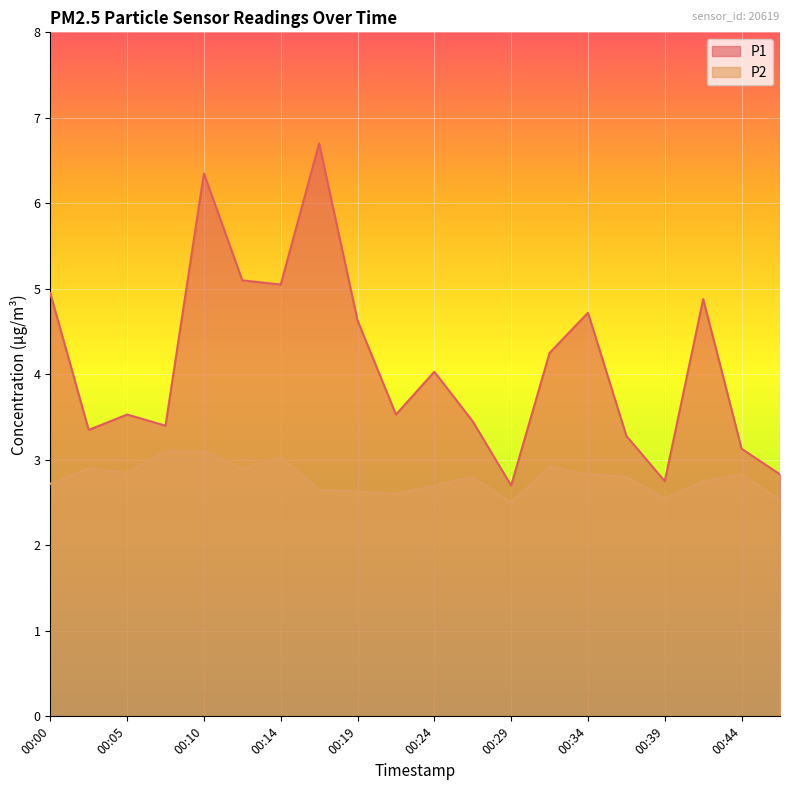

Reading left to right, what are all the values shown in this chart?

P1: 00:00=5.0	00:02=3.4	00:05=3.5	00:07=3.4	00:10=6.3	00:12=5.1	00:14=5.0	00:17=6.7	00:19=4.6	00:22=3.5	00:24=4.0	00:27=3.5	00:29=2.7	00:32=4.2	00:34=4.7	00:36=3.3	00:39=2.8	00:41=4.9	00:44=3.1	00:46=2.8
P2: 00:00=2.7	00:02=2.9	00:05=2.9	00:07=3.1	00:10=3.1	00:12=2.9	00:14=3.0	00:17=2.6	00:19=2.6	00:22=2.6	00:24=2.7	00:27=2.8	00:29=2.5	00:32=2.9	00:34=2.8	00:36=2.8	00:39=2.5	00:41=2.8	00:44=2.8	00:46=2.5